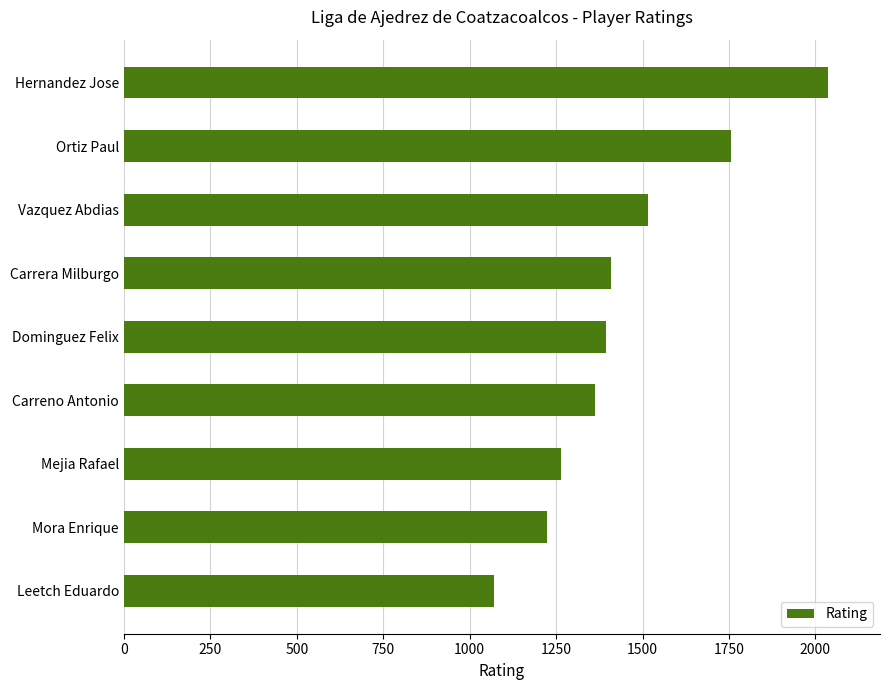

Reading top to bottom, list all the values displayed in this chart.

Hernandez Jose=2037	Ortiz Paul=1755	Vazquez Abdias=1516	Carrera Milburgo=1409	Dominguez Felix=1395	Carreno Antonio=1363	Mejia Rafael=1264	Mora Enrique=1225	Leetch Eduardo=1071